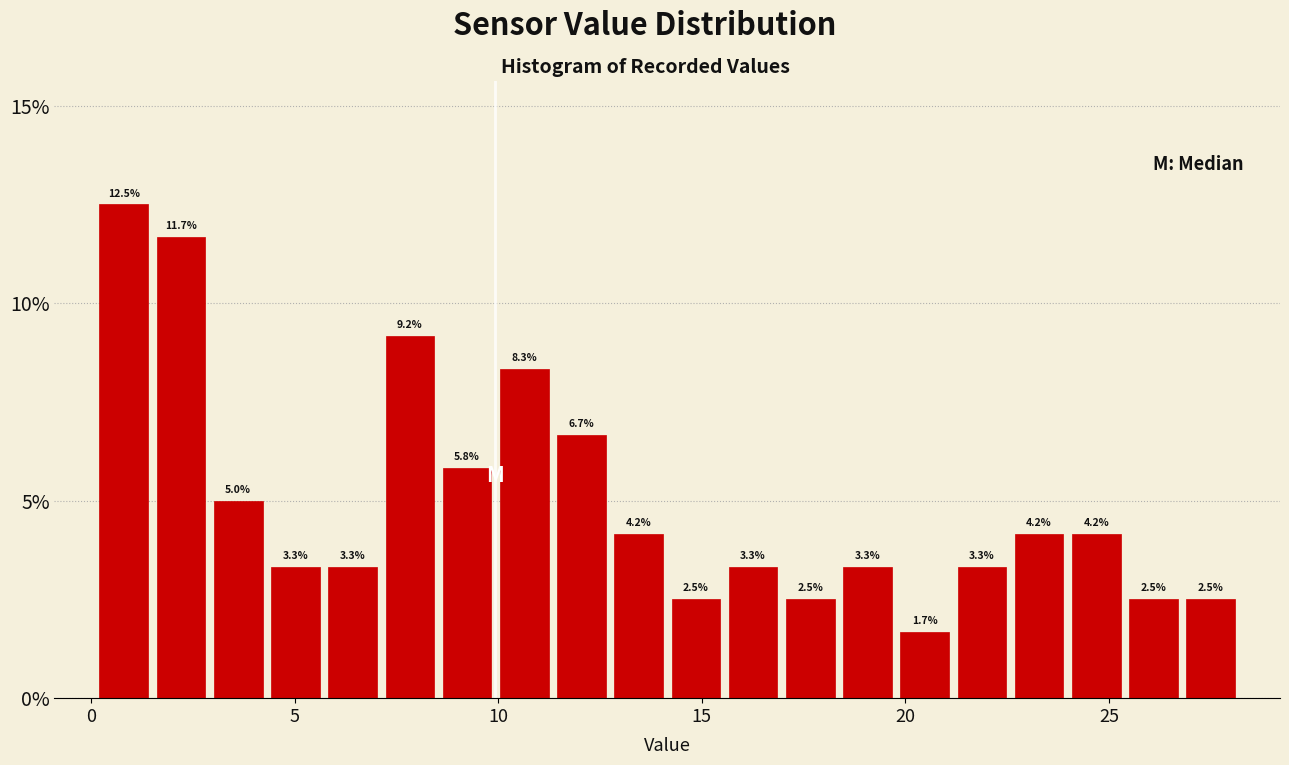

Around what value on the x-axis is the tallest bar? Give the approximate position of its centre, as read against the axis.

1.0